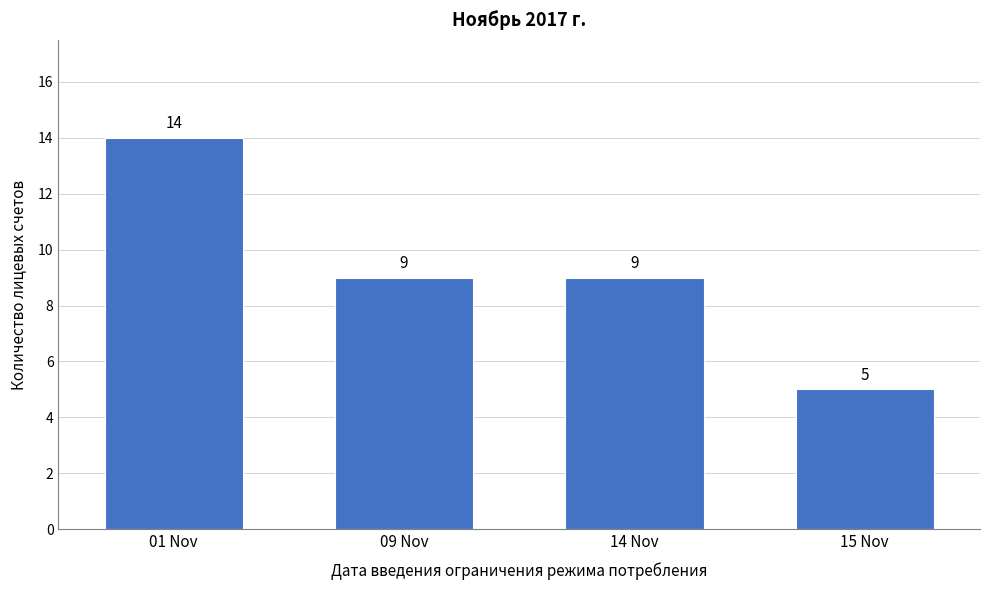

Reading left to right, what are all the values shown in this chart?

14	9	9	5